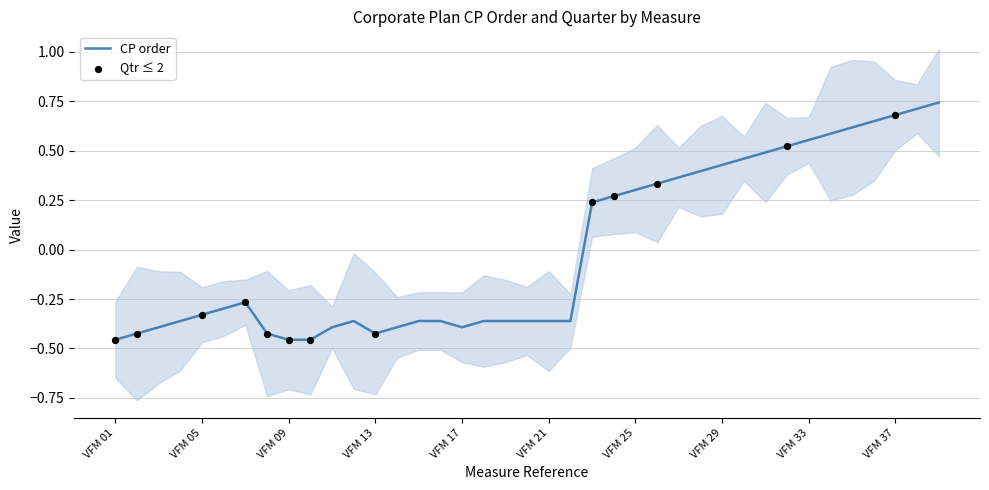

Between VFM 20 and VFM 24, which is larger?

VFM 24